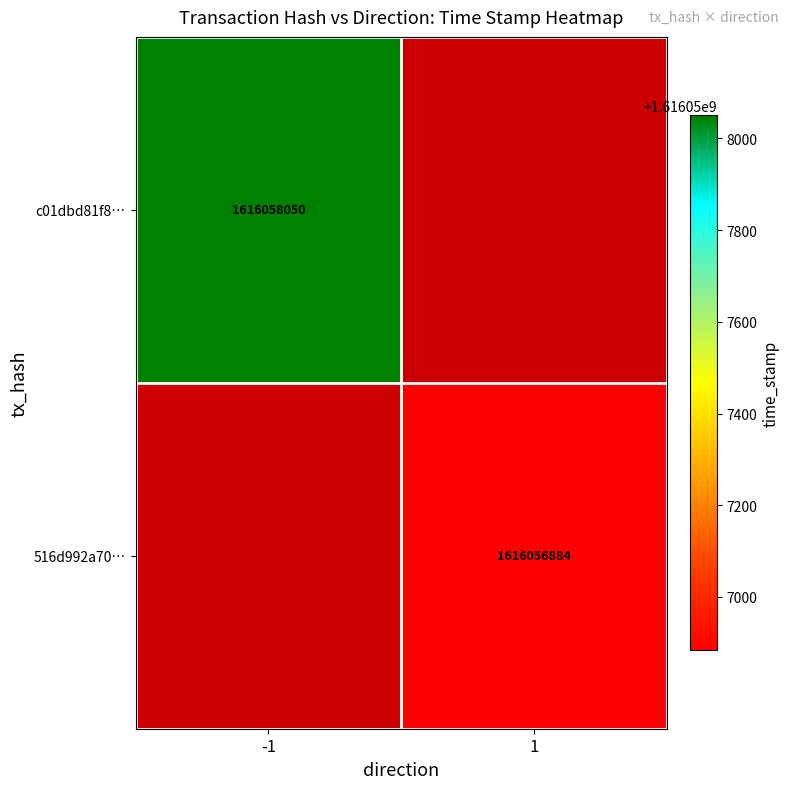

The 516d992a70904eb362d56866f86c40b6dee2d96 series shows 1 at direction. True or false?

True